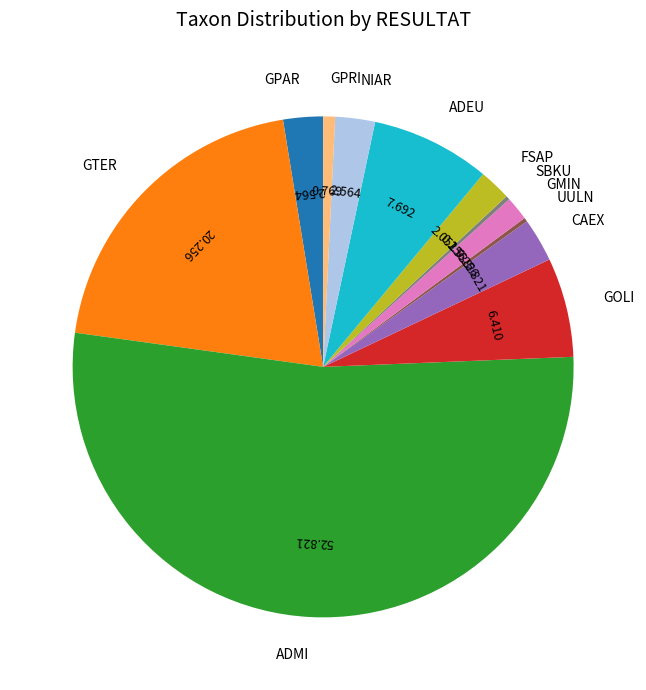

Is it true that GTER is 10% of the pie?

False